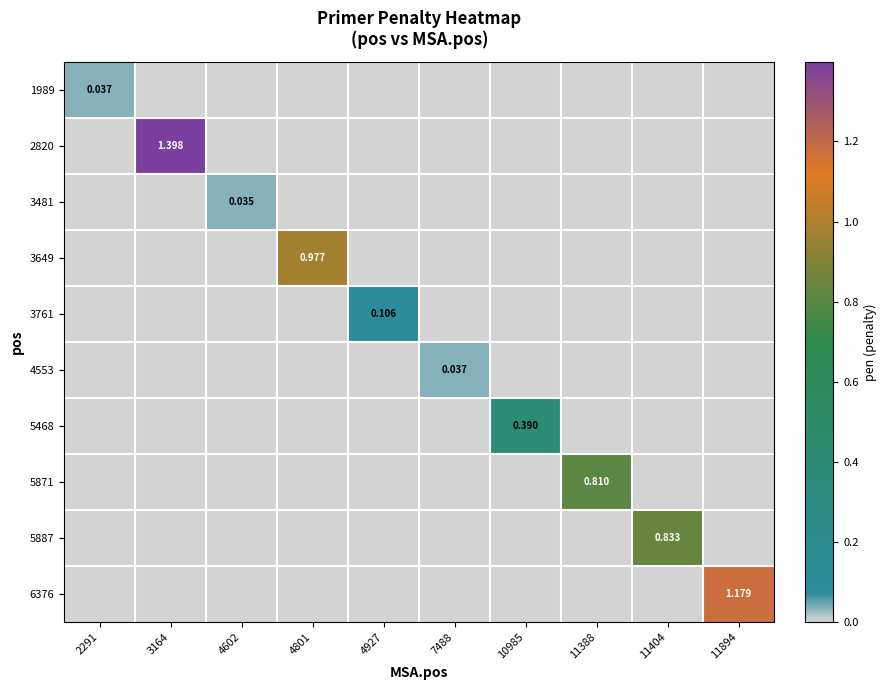

How many series are shown in this chart?

10